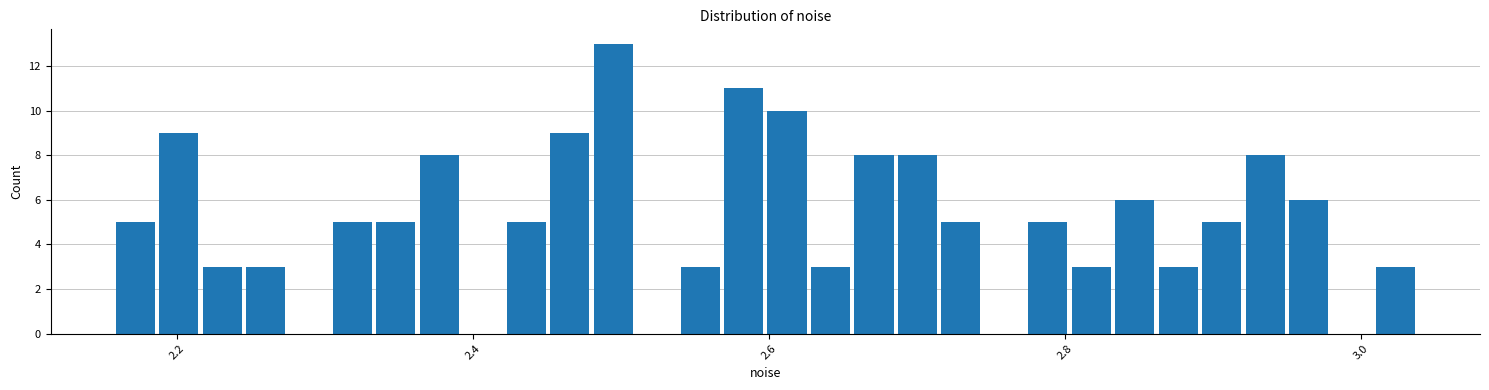

Read against the x-axis, roughly where is the centre of the tallest bar?

2.50